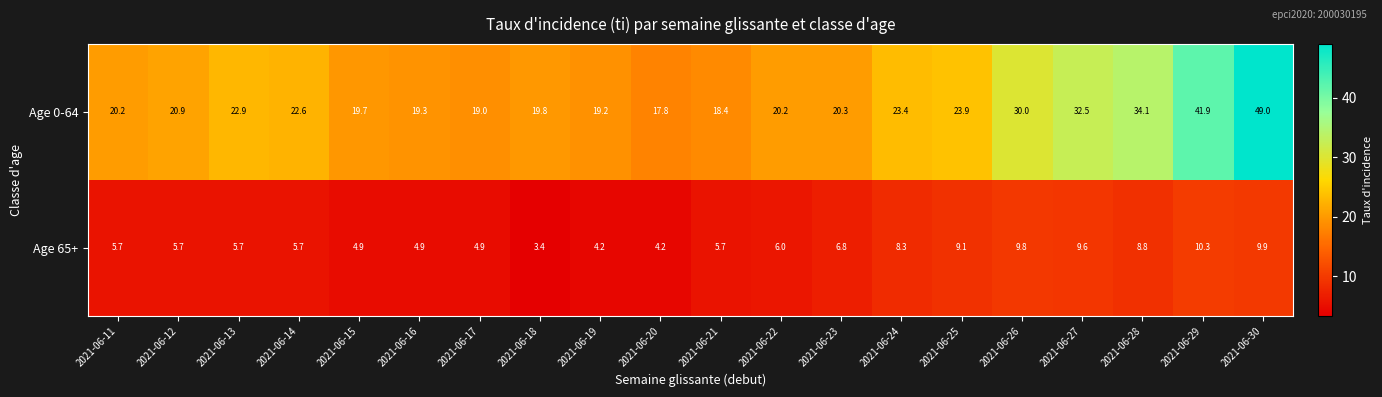

What is the sum of all Age 0-64 values?

495.1